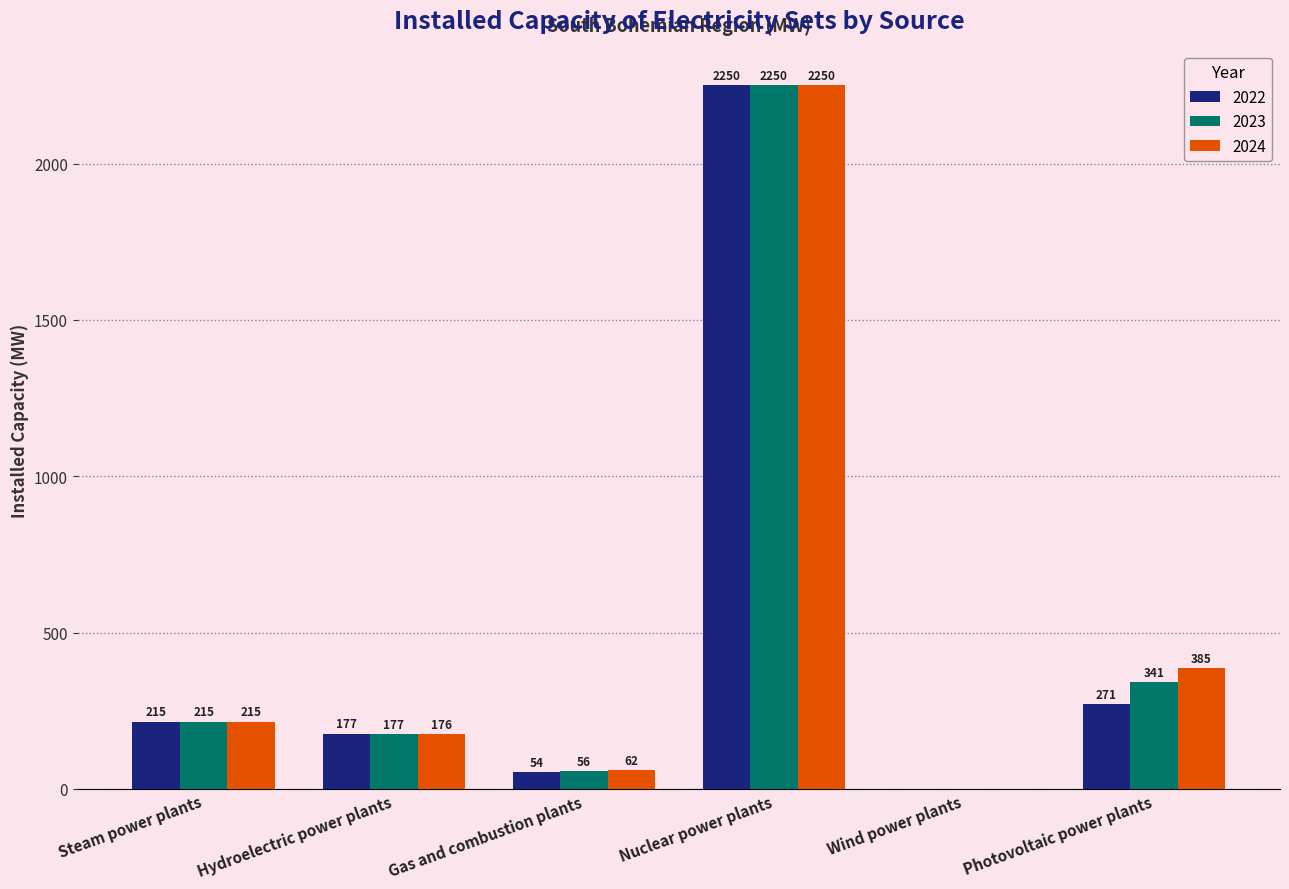

What is the total value across all series at Nuclear power plants?

6750.0